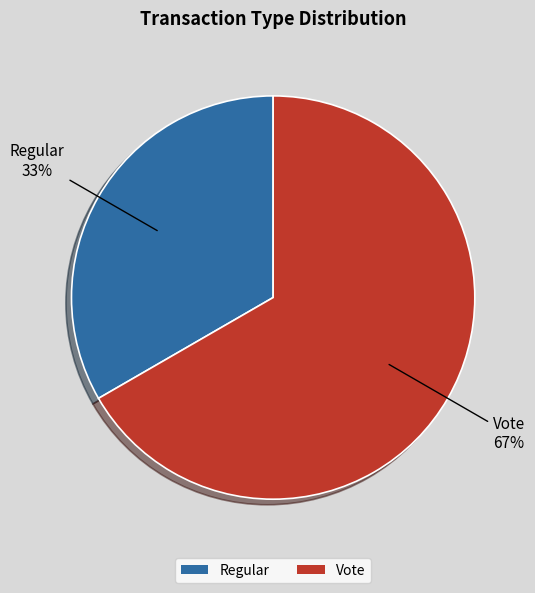

Which category has the smallest portion of the pie?

Regular